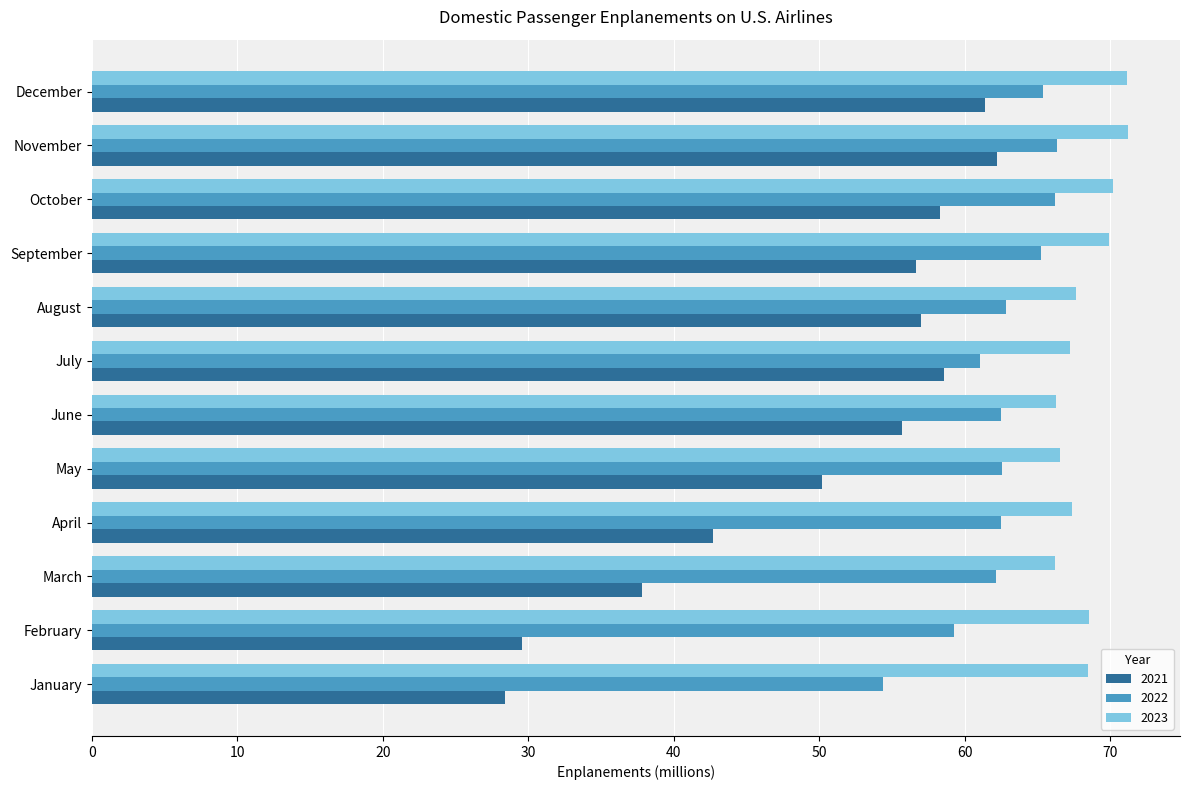

What is the spread (max minus min) of values at April?

24.7